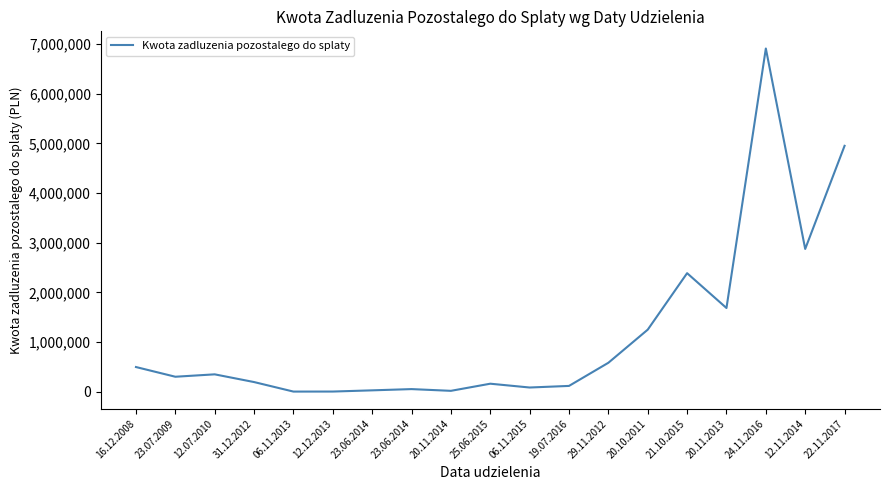

Where is the first local maximum?

12.07.2010